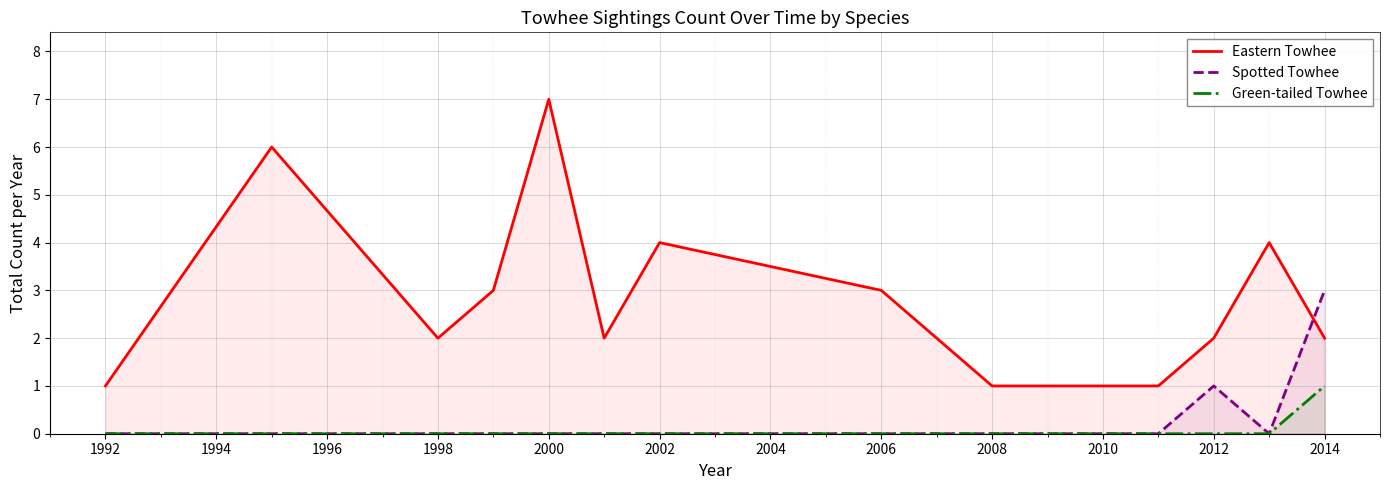

At which label does Eastern Towhee reach its peak?

2000